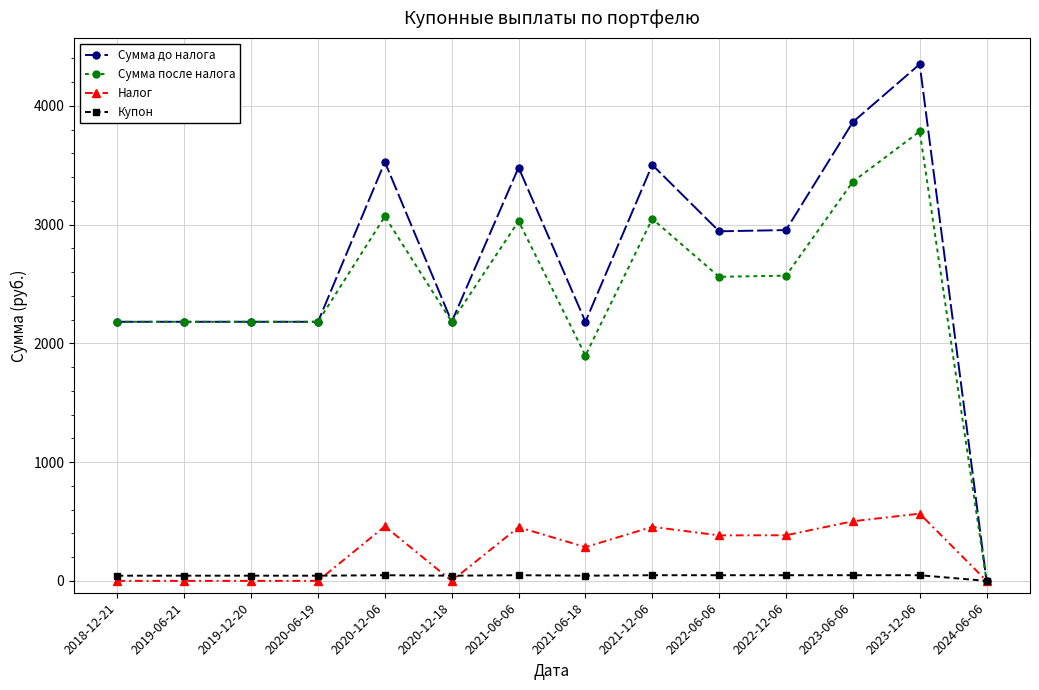

At how many categories does at least one series exceed 1530?

13